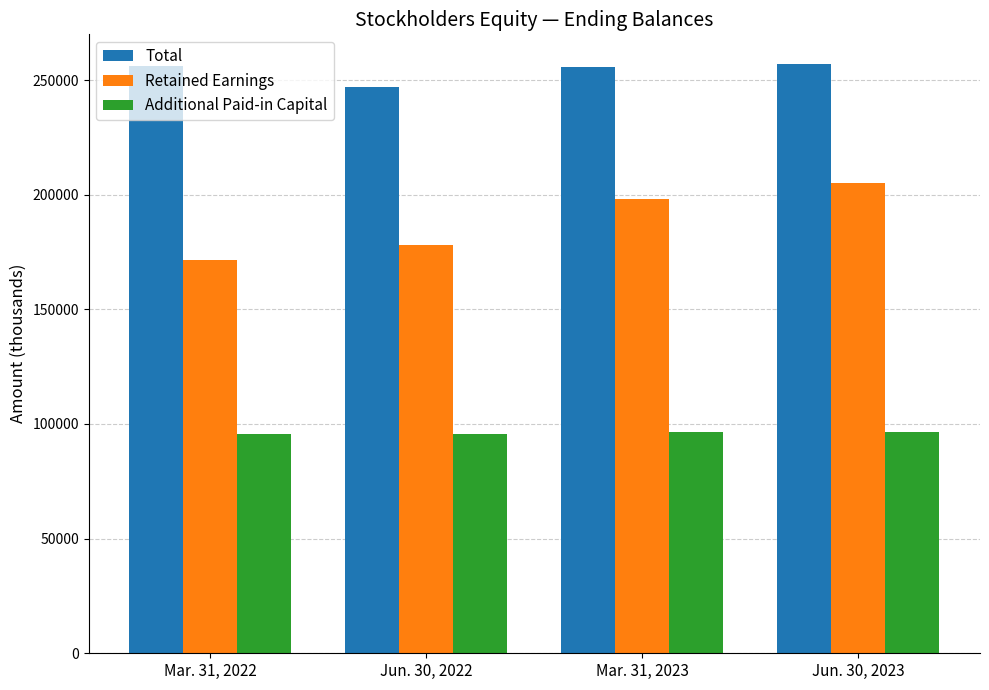

Which series has the widest spread of values?

Retained Earnings